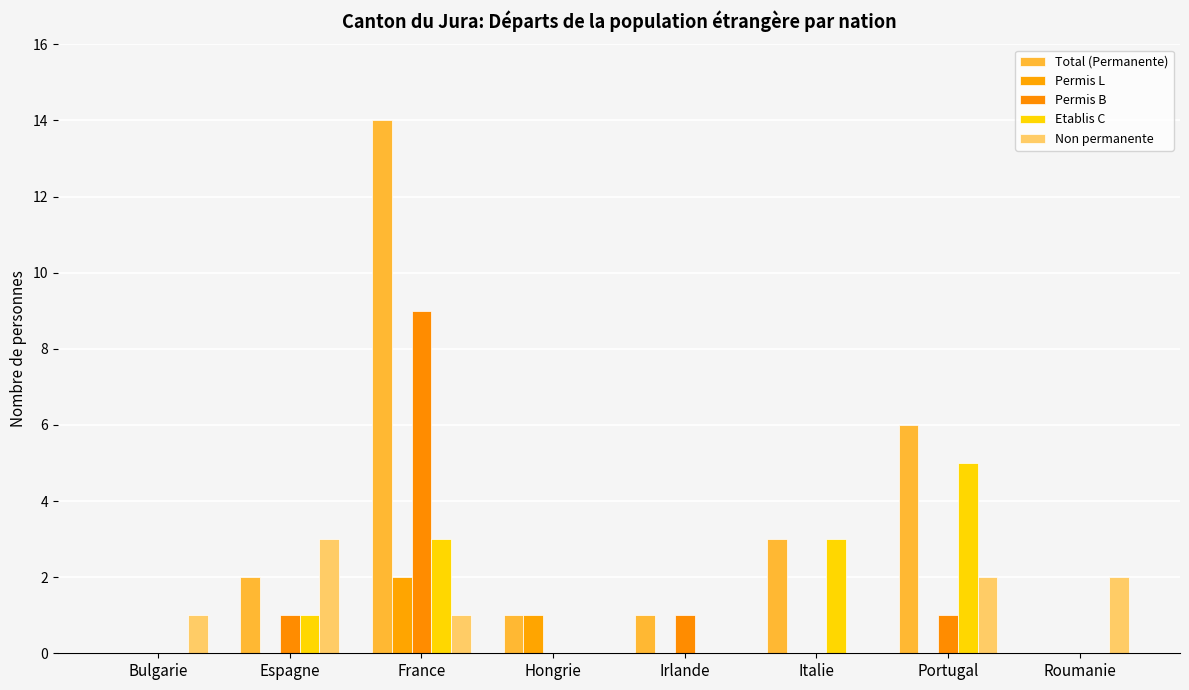

At which category does the chart reach its minimum across all series?

Bulgarie